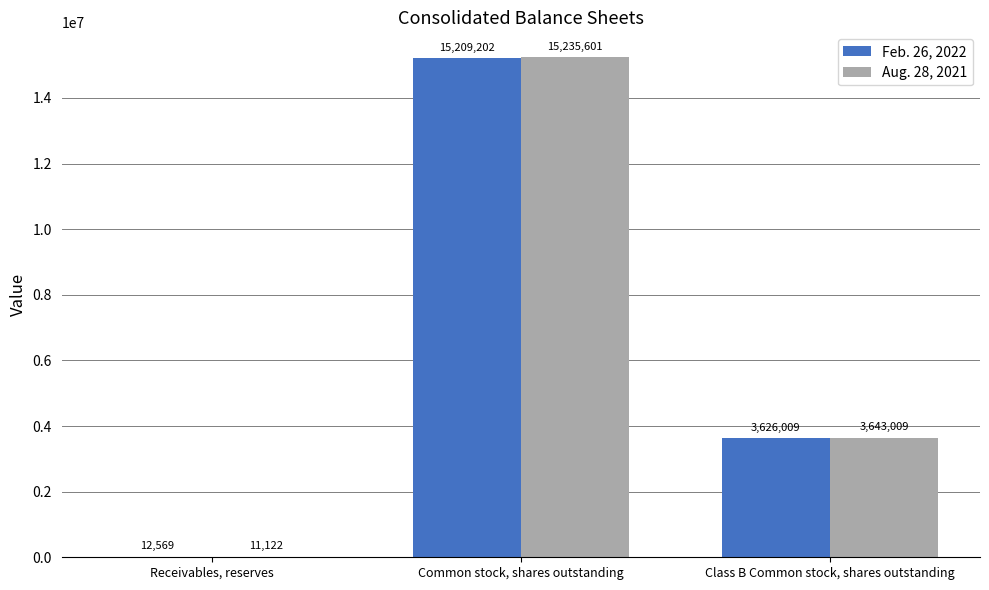

What is the greatest value displayed?

15235601